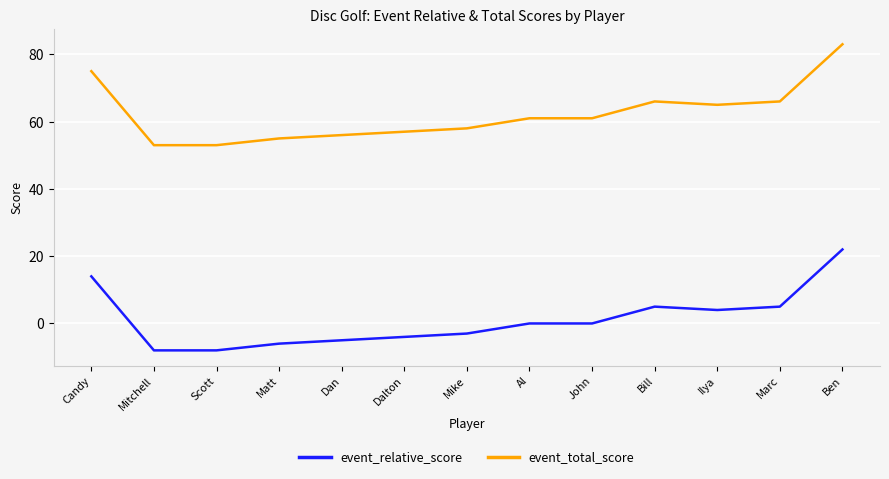

What is the maximum value for event_total_score?

83